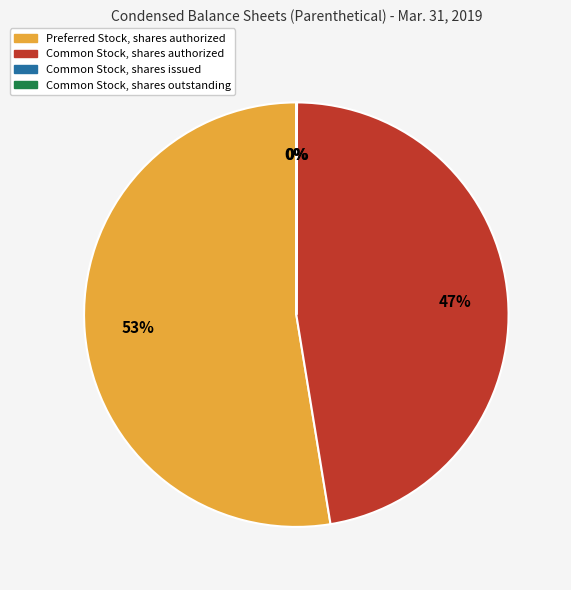

What is the largest slice in the pie chart?

Preferred Stock, shares authorized